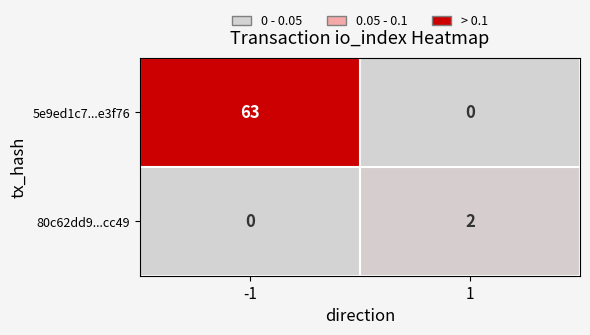

Reading left to right, list all the values displayed in this chart.

5e9ed1c7...e3f76: -1=63	1=0
80c62dd9...cc49: -1=0	1=2